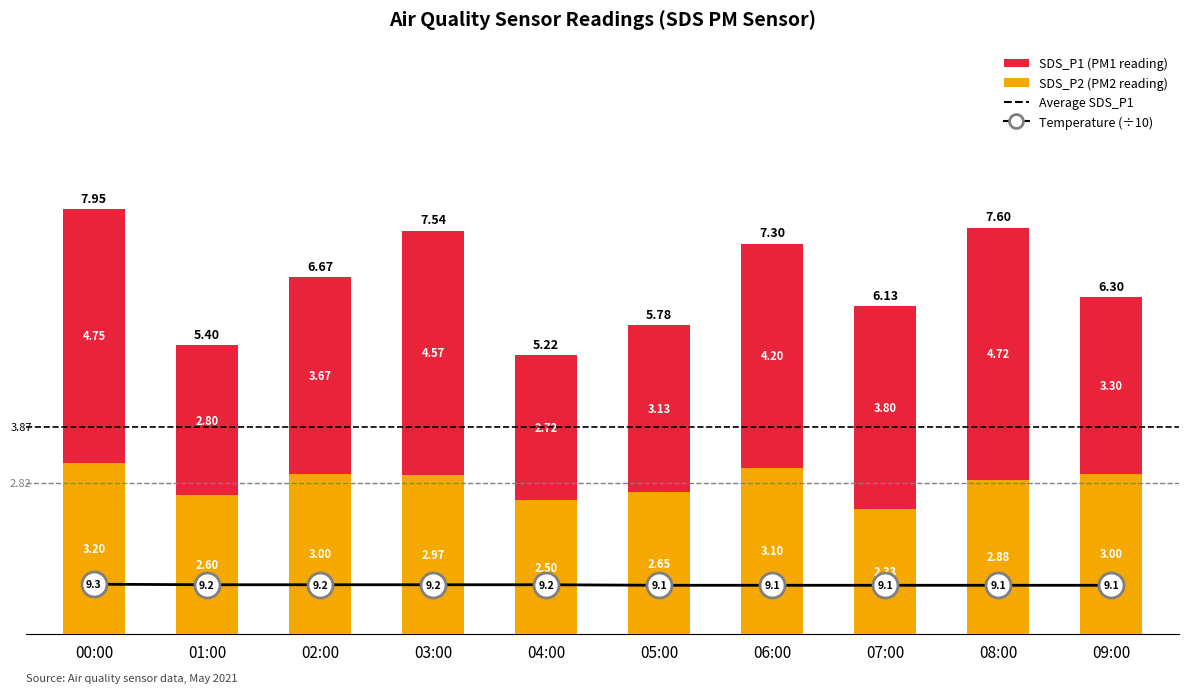

How many groups of bars are there?

10